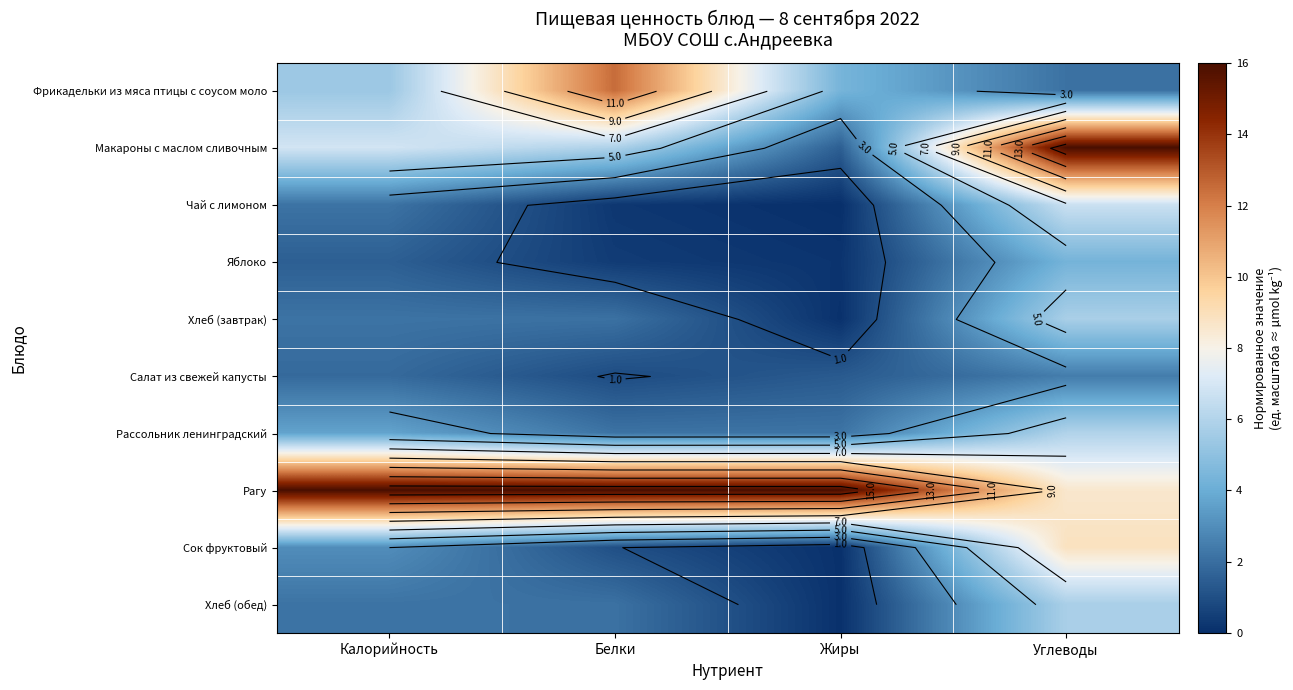

What is the difference between the highest and lowest values at Жиры?

16.0